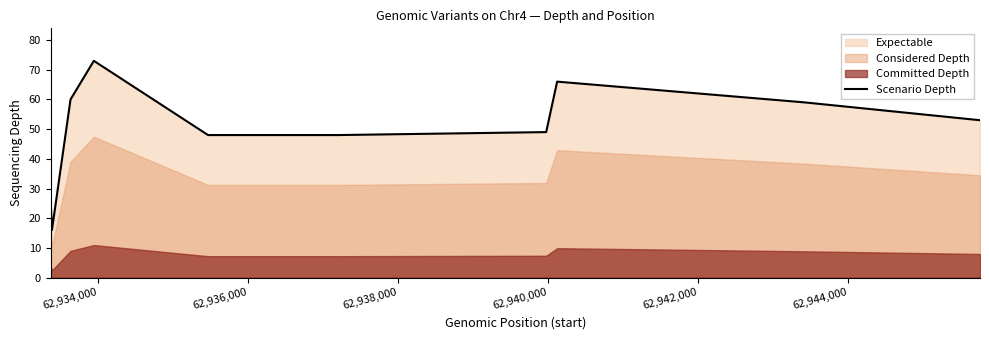

What is the highest value of the Scenario Depth series?

73